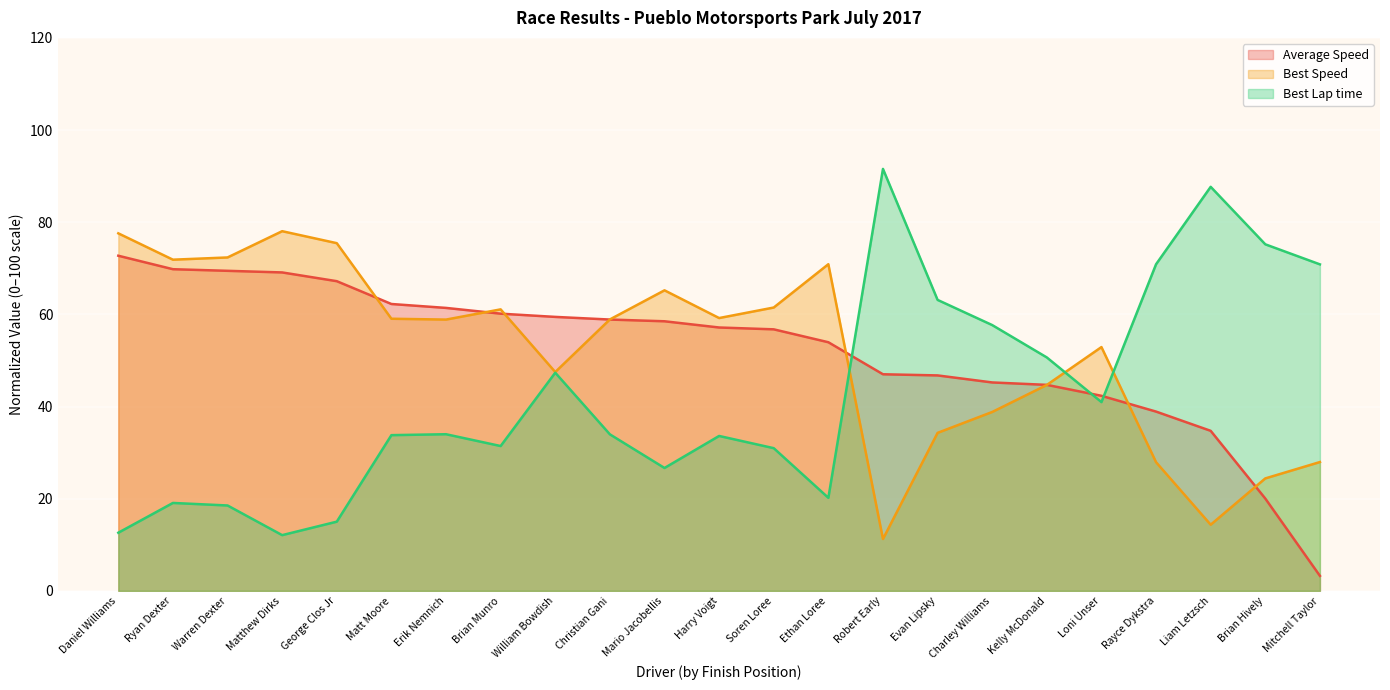

Between which two adjacent categories do Total Time and Best Speed first intersect?

George Clos Jr and Matt Moore